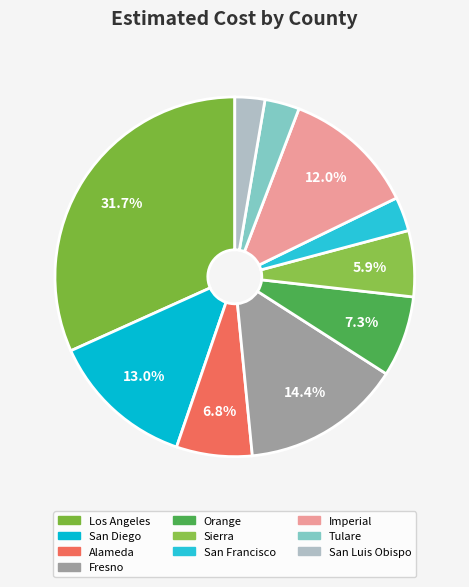

Rank the categories by value from lowest to highest.

San Luis Obispo, San Francisco, Tulare, Sierra, Alameda, Orange, Imperial, San Diego, Fresno, Los Angeles